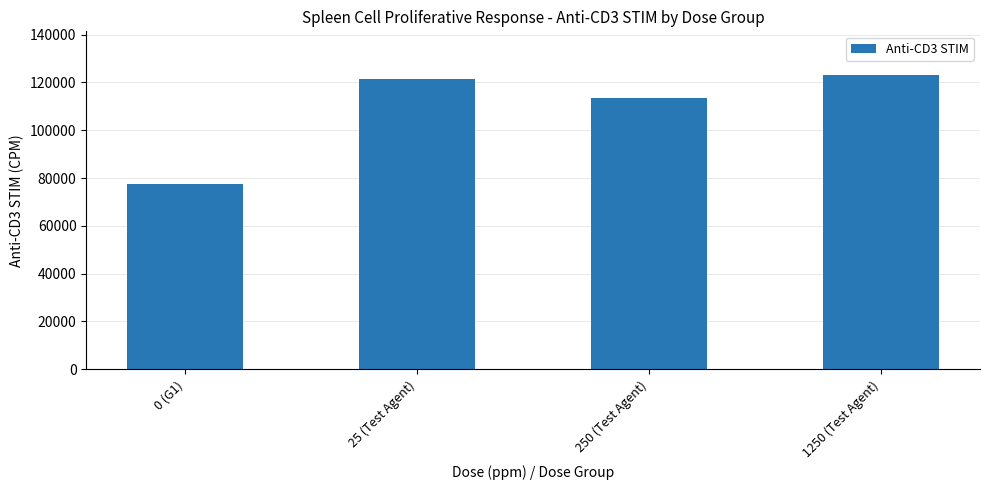

Are the bars grouped side by side (vs. stacked)?

No